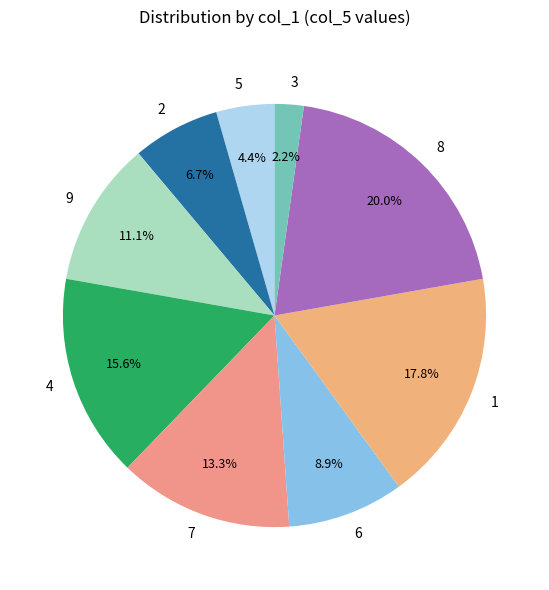

Which category has the smallest portion of the pie?

3